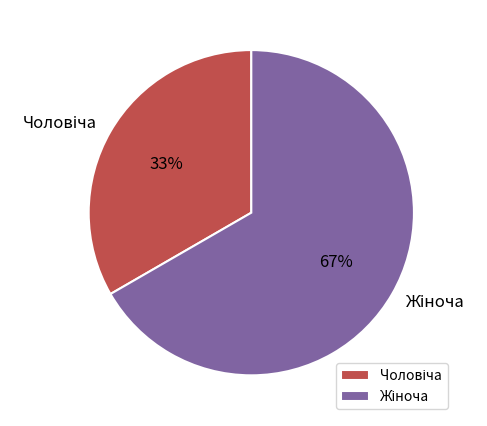

Count the number of slices in the pie.

2